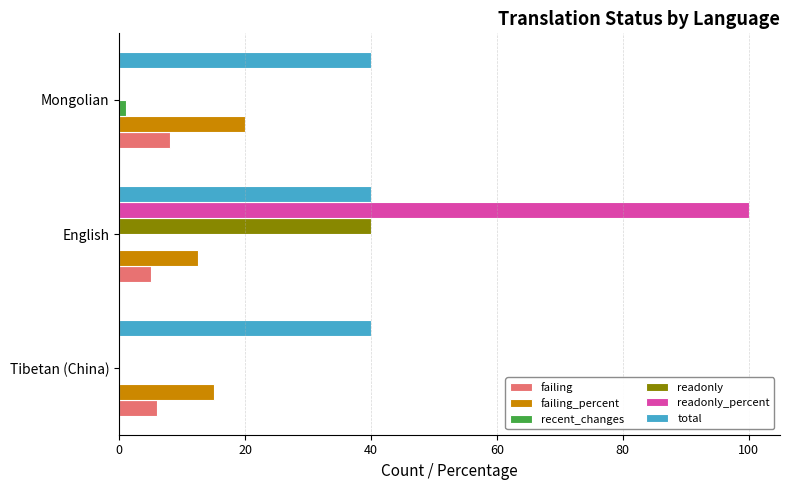

At which category is the sum across all series the highest?

English